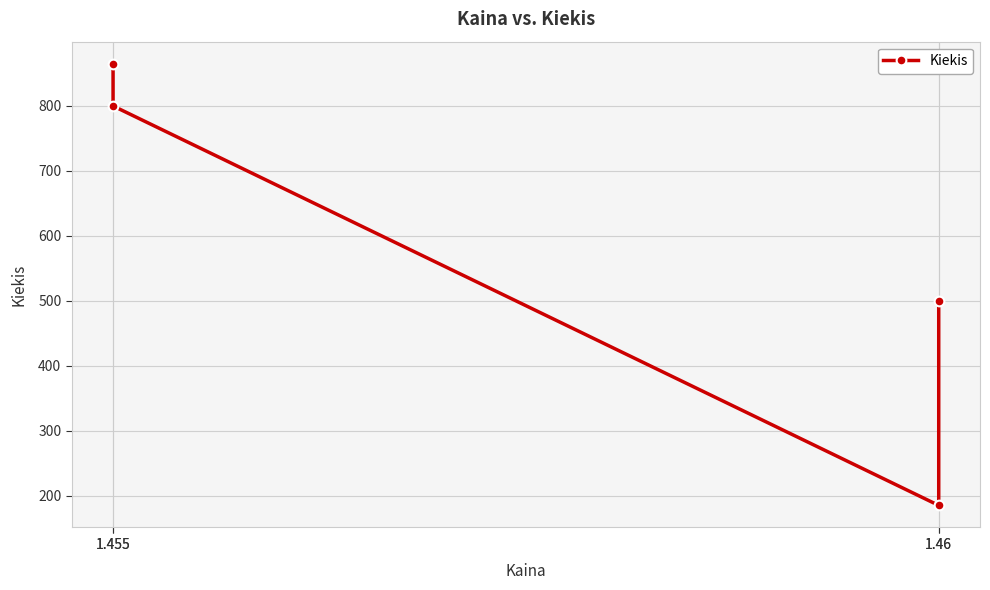

Rank the categories by value from lowest to highest.

1.46, 1.46, 1.455, 1.455